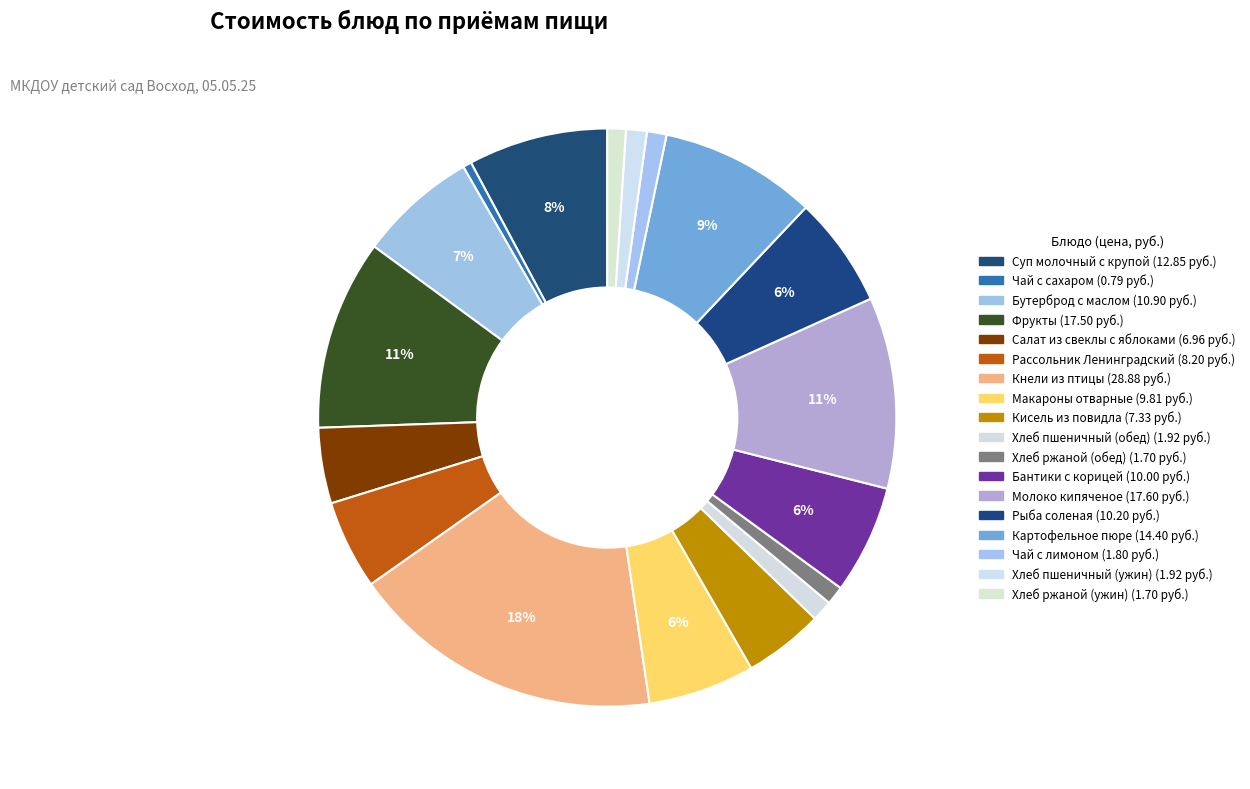

What is the largest slice in the pie chart?

Кнели из птицы